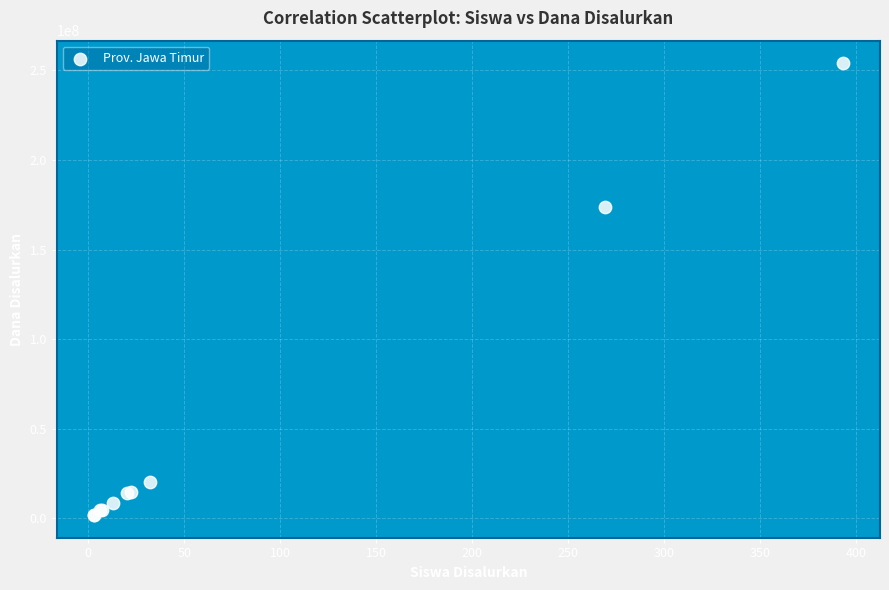

What Y value in the scatter plot is closest to 127875000?

173625000